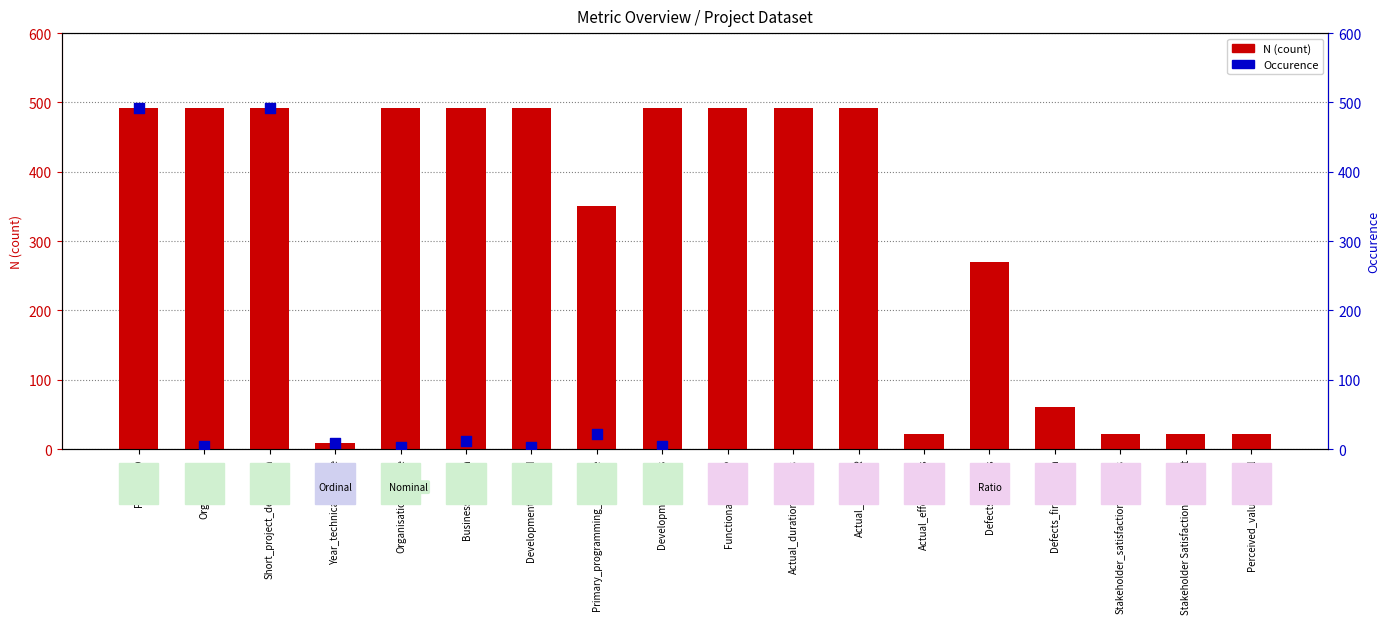

Which series has the largest total across all categories?

N (count)